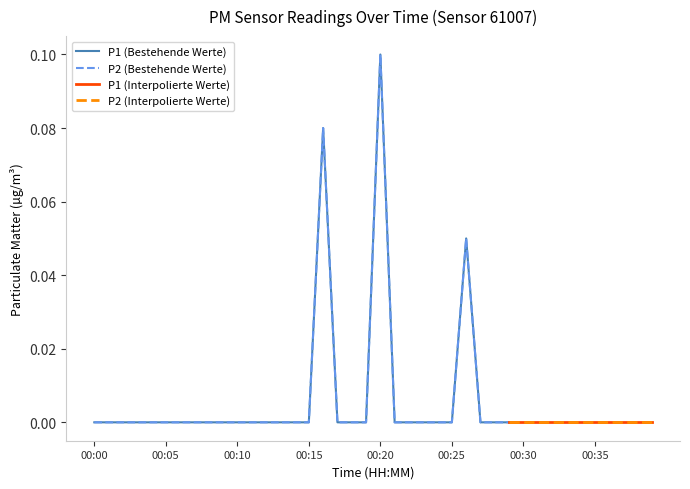

Is it true that P2 equals 0.0 at 00:19?

True